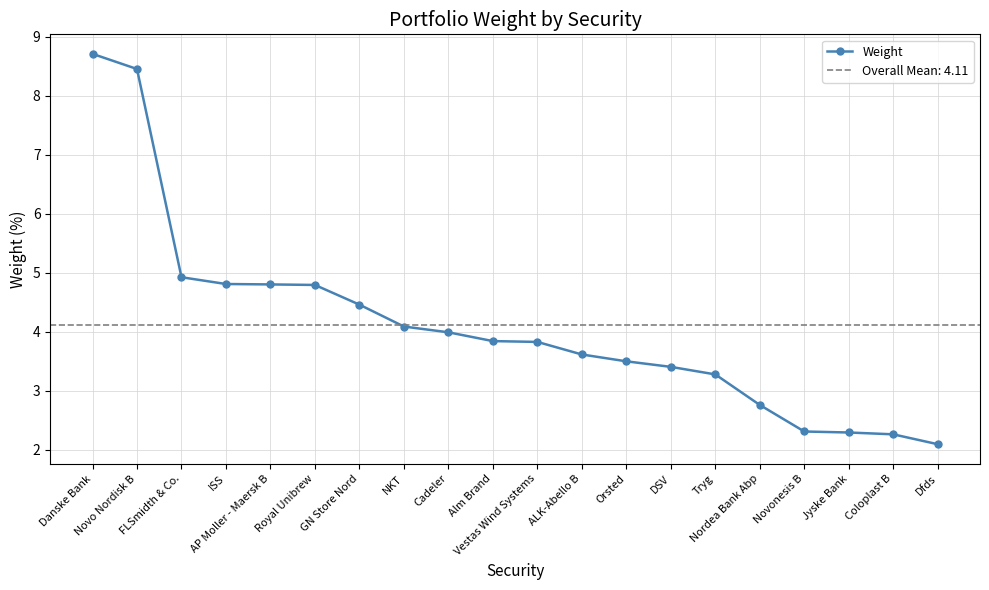

What is the label of the 7th point from the right?

DSV